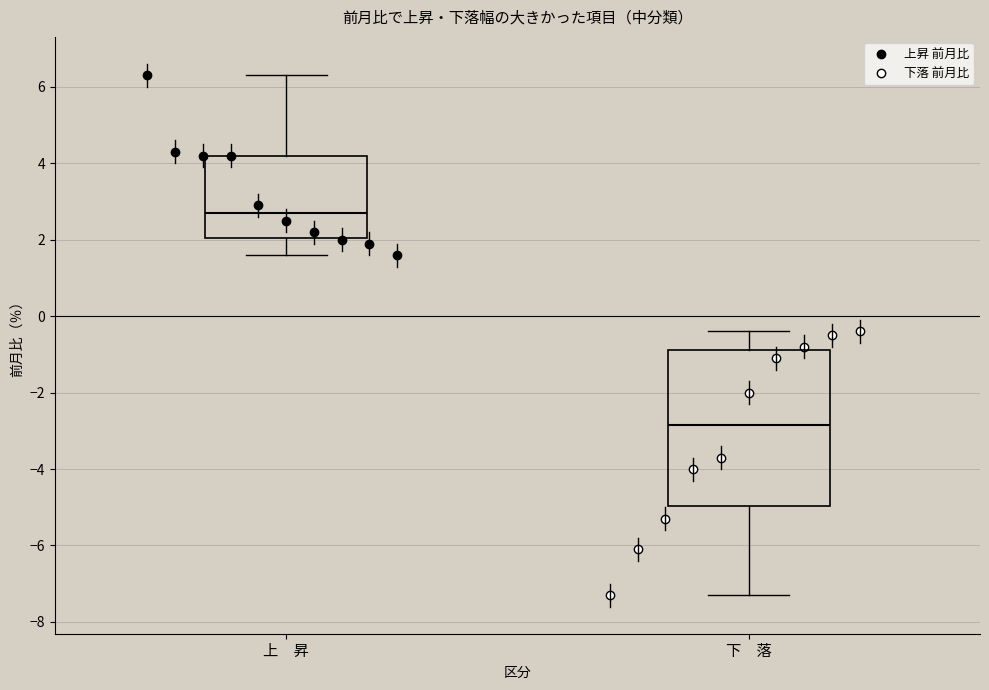

Which box has the highest median line?

上 昇